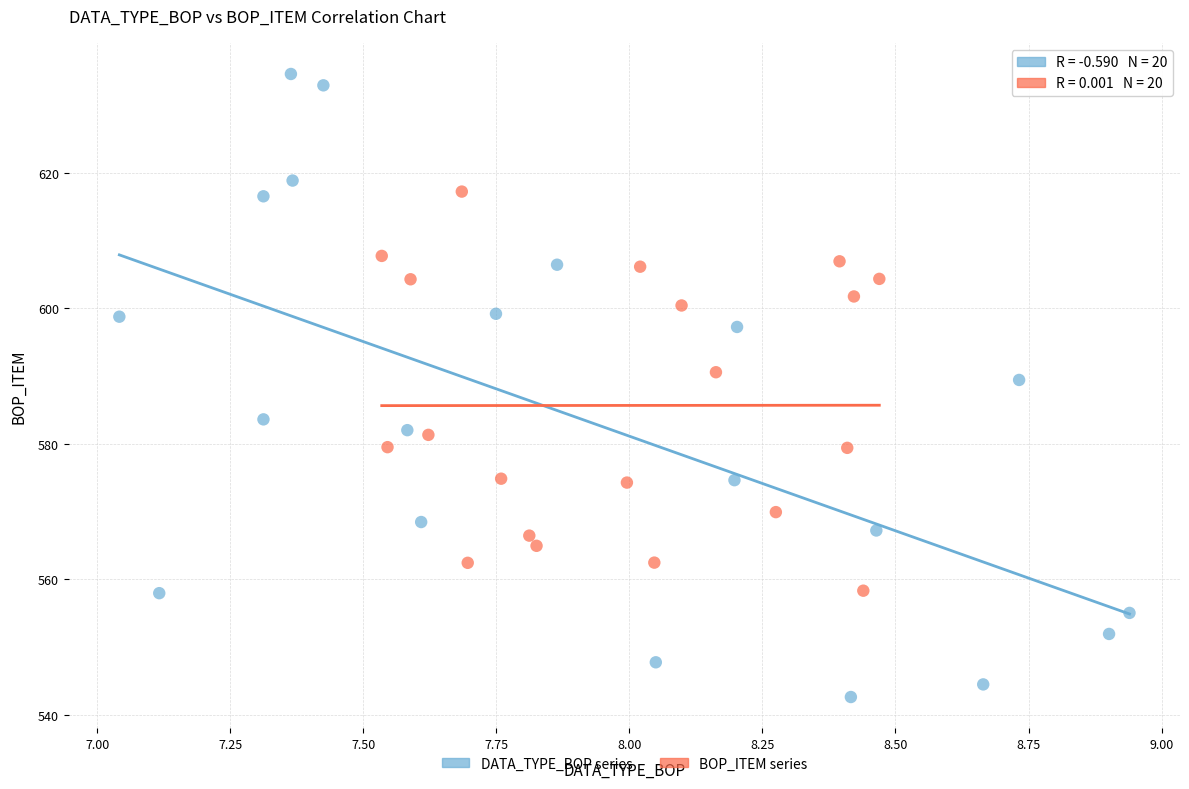

Which series reaches the maximum Y coordinate?

DATA_TYPE_BOP series